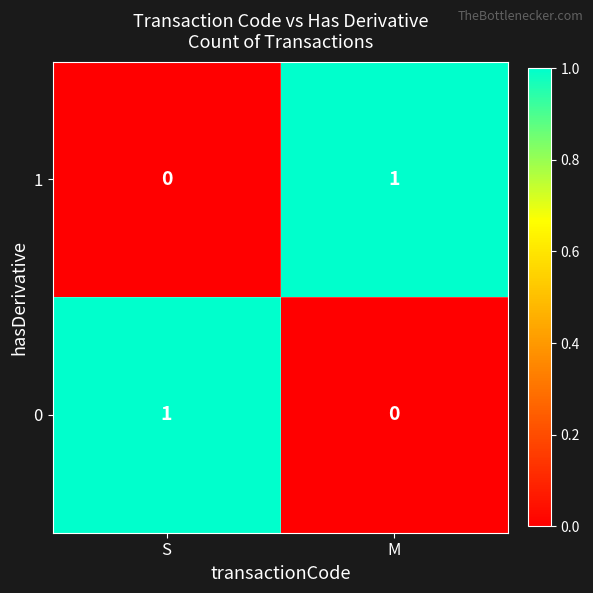

Which category has the highest value in the 1 series?

M